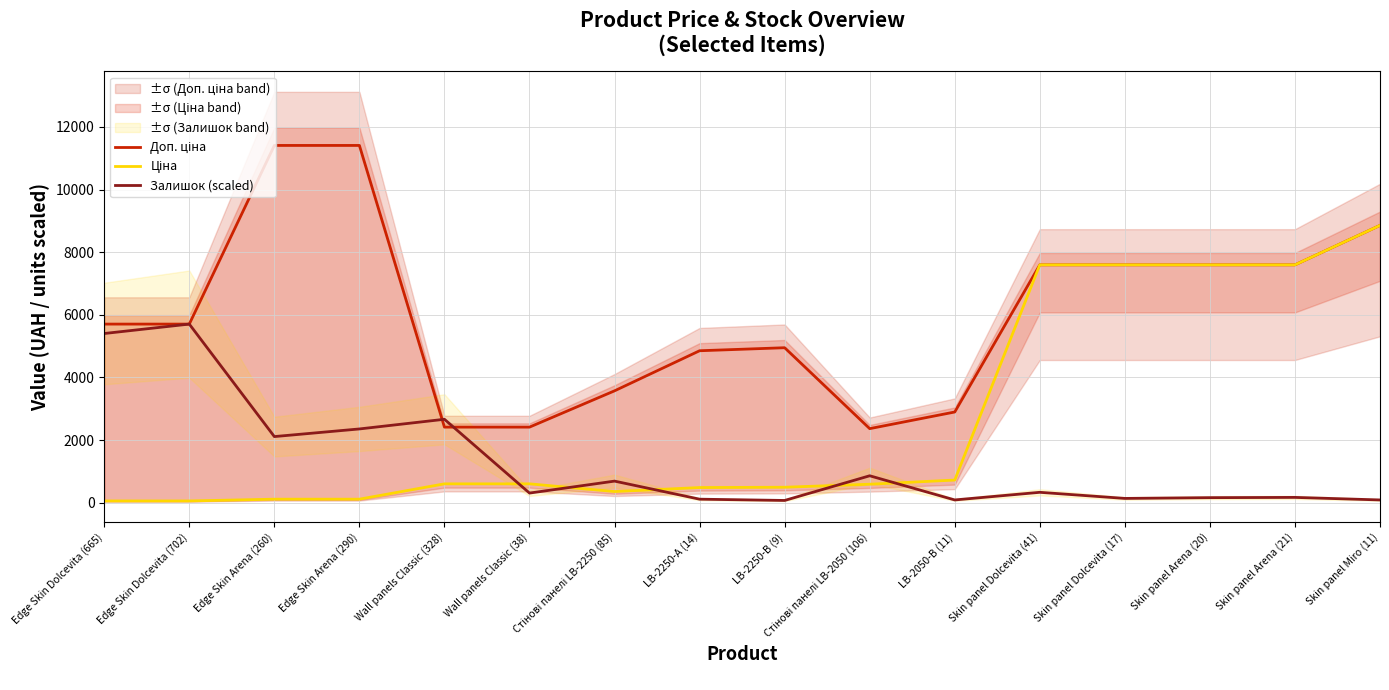

What are all the series names shown in the legend?

Доп. ціна, Ціна, Залишок (scaled)